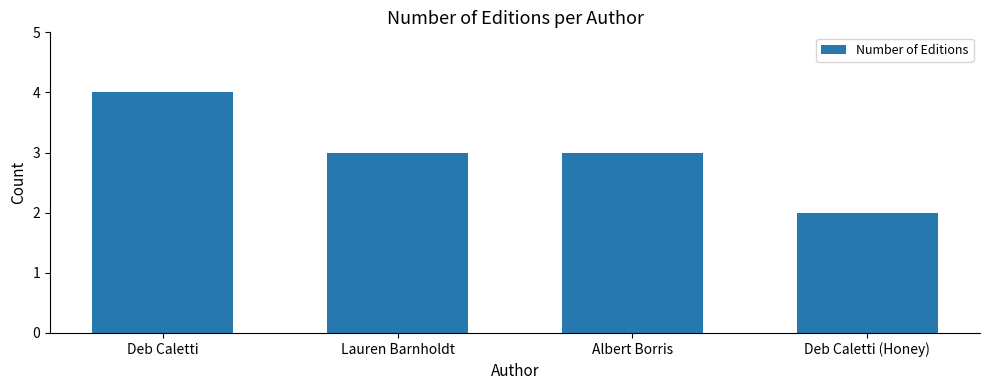

At which category does the chart reach its minimum across all series?

Deb Caletti (Honey)